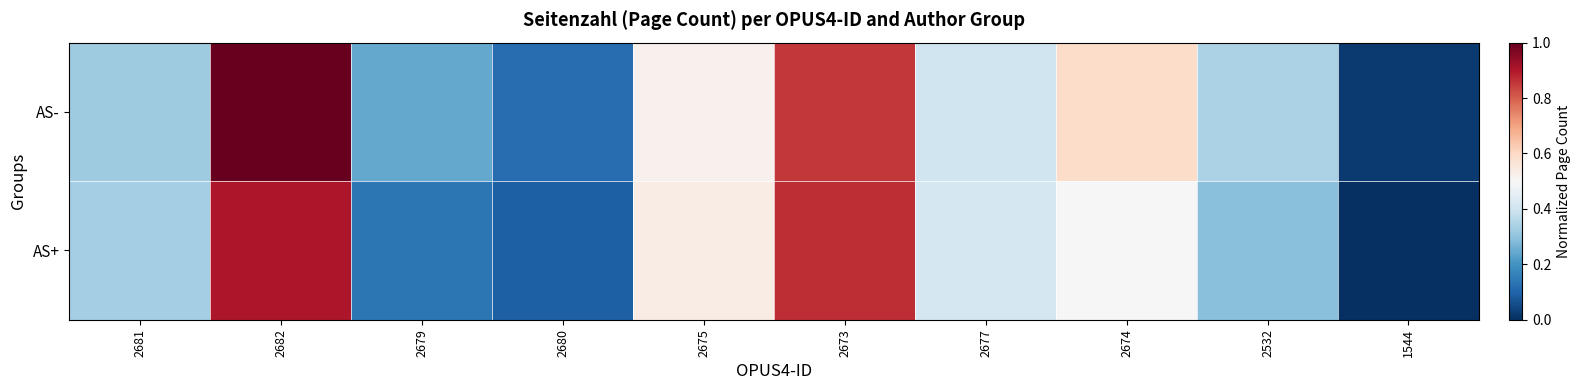

Rank the series by their maximum value, from highest to lowest.

AS-, AS+